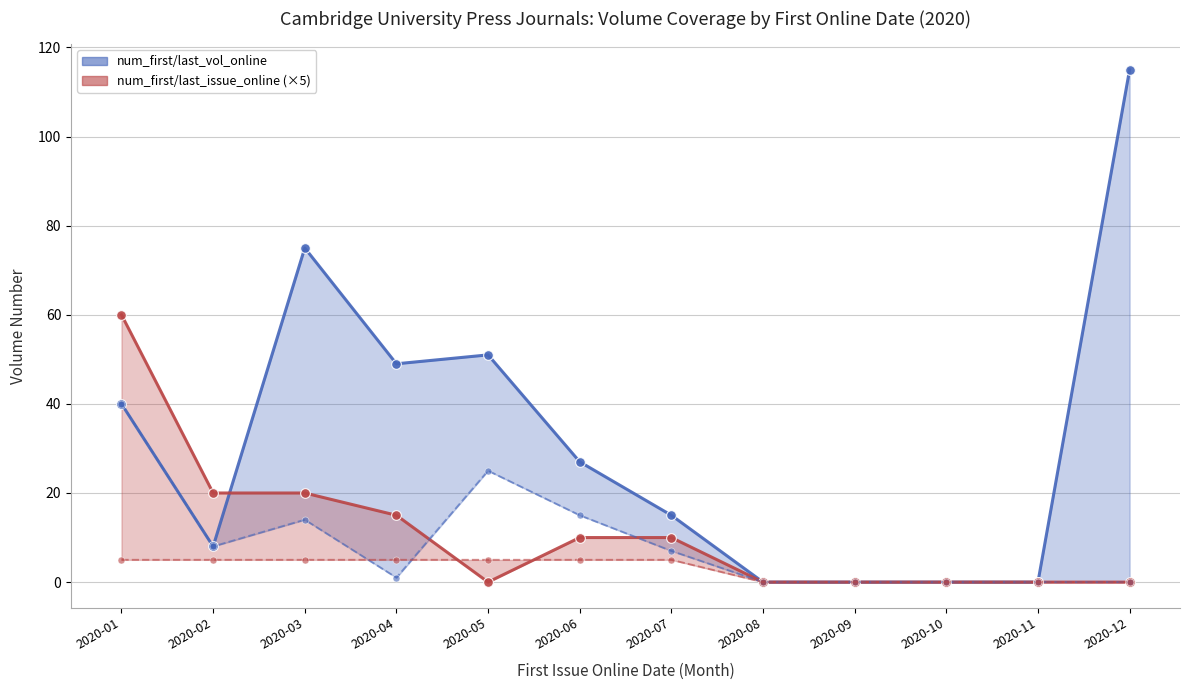

What is the approximate value of num_last_issue_online (trend) at 2020-03?

20